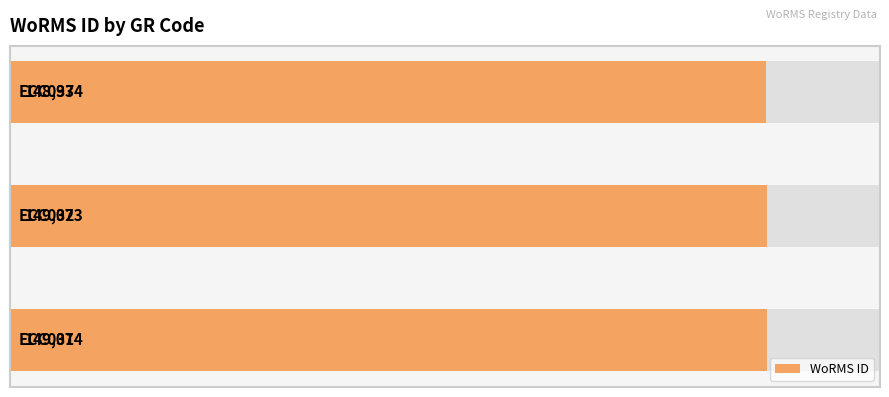

What is the sum of all values?

447081